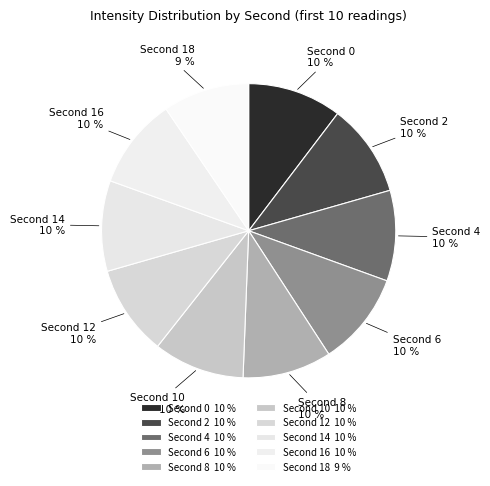

To the nearest percent, what is the difference between the largest and smallest slice percentages?

1%